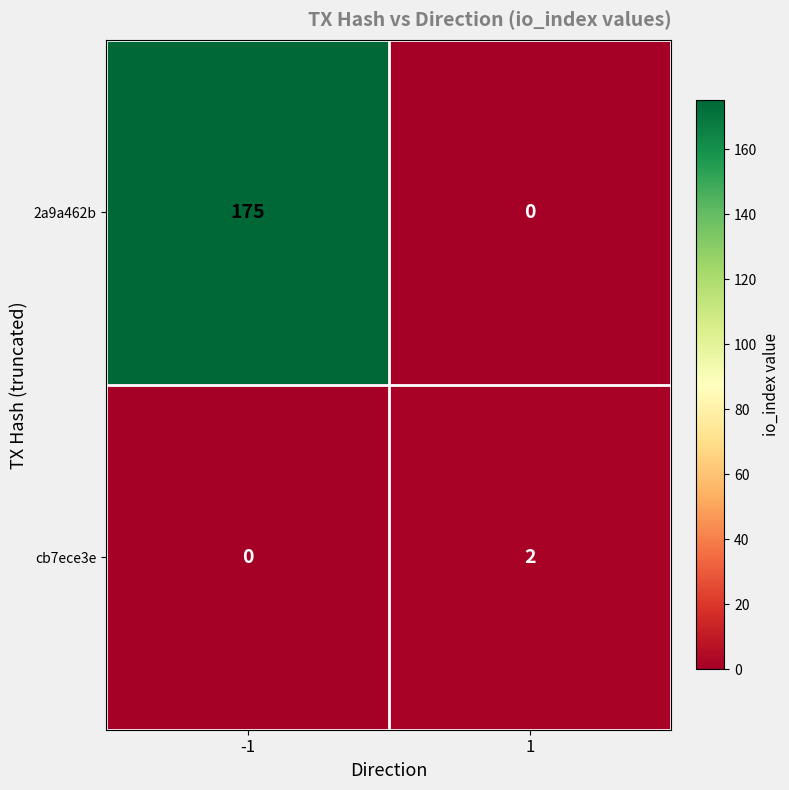

Count the number of categories in the chart.

2